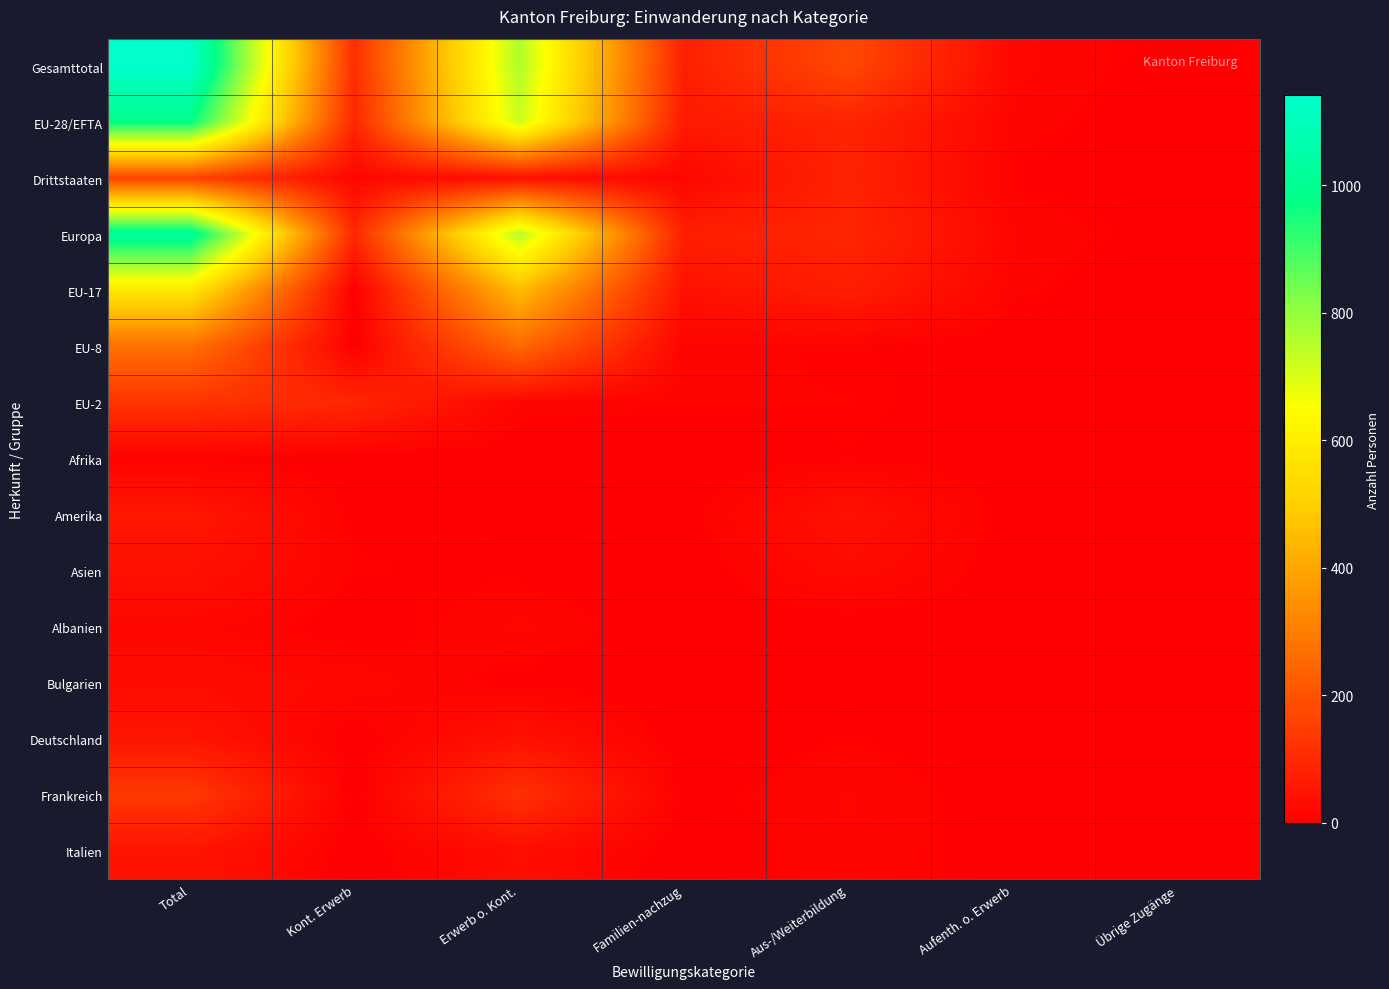

Reading right to left, extract all data points from this chart.

Gesamttotal: Übrige Zugänge=2	Aufenth. o. Erwerb=18	Aus-/Weiterbildung=173	Familien-nachzug=78	Erwerb o. Kont.=761	Kont. Erwerb=109	Total=1141
EU-28/EFTA: Übrige Zugänge=1	Aufenth. o. Erwerb=12	Aus-/Weiterbildung=89	Familien-nachzug=62	Erwerb o. Kont.=723	Kont. Erwerb=93	Total=980
Drittstaaten: Übrige Zugänge=1	Aufenth. o. Erwerb=6	Aus-/Weiterbildung=84	Familien-nachzug=16	Erwerb o. Kont.=38	Kont. Erwerb=16	Total=161
Europa: Übrige Zugänge=2	Aufenth. o. Erwerb=15	Aus-/Weiterbildung=93	Familien-nachzug=74	Erwerb o. Kont.=752	Kont. Erwerb=96	Total=1032
EU-17: Übrige Zugänge=0	Aufenth. o. Erwerb=10	Aus-/Weiterbildung=72	Familien-nachzug=42	Erwerb o. Kont.=452	Kont. Erwerb=0	Total=576
EU-8: Übrige Zugänge=1	Aufenth. o. Erwerb=0	Aus-/Weiterbildung=8	Familien-nachzug=11	Erwerb o. Kont.=251	Kont. Erwerb=0	Total=271
EU-2: Übrige Zugänge=0	Aufenth. o. Erwerb=2	Aus-/Weiterbildung=9	Familien-nachzug=9	Erwerb o. Kont.=12	Kont. Erwerb=93	Total=125
Afrika: Übrige Zugänge=0	Aufenth. o. Erwerb=0	Aus-/Weiterbildung=6	Familien-nachzug=0	Erwerb o. Kont.=0	Kont. Erwerb=0	Total=6
Amerika: Übrige Zugänge=0	Aufenth. o. Erwerb=2	Aus-/Weiterbildung=42	Familien-nachzug=4	Erwerb o. Kont.=4	Kont. Erwerb=5	Total=57
Asien: Übrige Zugänge=0	Aufenth. o. Erwerb=1	Aus-/Weiterbildung=27	Familien-nachzug=0	Erwerb o. Kont.=4	Kont. Erwerb=8	Total=40
Albanien: Übrige Zugänge=0	Aufenth. o. Erwerb=0	Aus-/Weiterbildung=1	Familien-nachzug=0	Erwerb o. Kont.=17	Kont. Erwerb=0	Total=18
Bulgarien: Übrige Zugänge=0	Aufenth. o. Erwerb=2	Aus-/Weiterbildung=1	Familien-nachzug=2	Erwerb o. Kont.=3	Kont. Erwerb=20	Total=28
Deutschland: Übrige Zugänge=0	Aufenth. o. Erwerb=0	Aus-/Weiterbildung=8	Familien-nachzug=0	Erwerb o. Kont.=43	Kont. Erwerb=0	Total=51
Frankreich: Übrige Zugänge=0	Aufenth. o. Erwerb=1	Aus-/Weiterbildung=16	Familien-nachzug=3	Erwerb o. Kont.=117	Kont. Erwerb=0	Total=137
Italien: Übrige Zugänge=0	Aufenth. o. Erwerb=1	Aus-/Weiterbildung=15	Familien-nachzug=0	Erwerb o. Kont.=33	Kont. Erwerb=0	Total=49